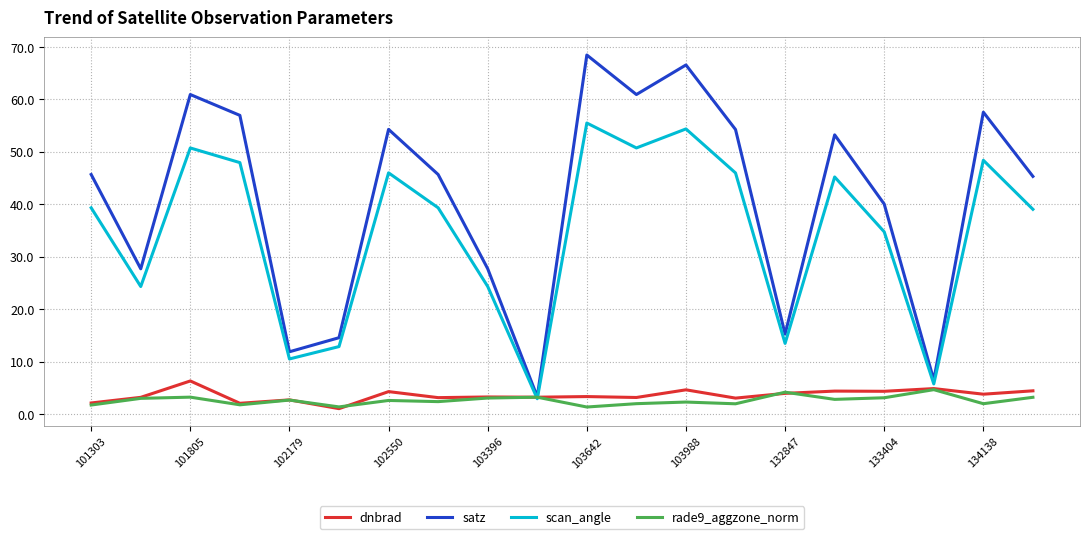

What is the greatest value displayed?

68.5